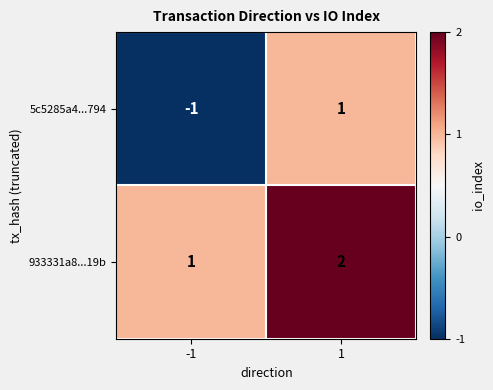

Which series has the largest range (max minus min)?

5c5285a4...794